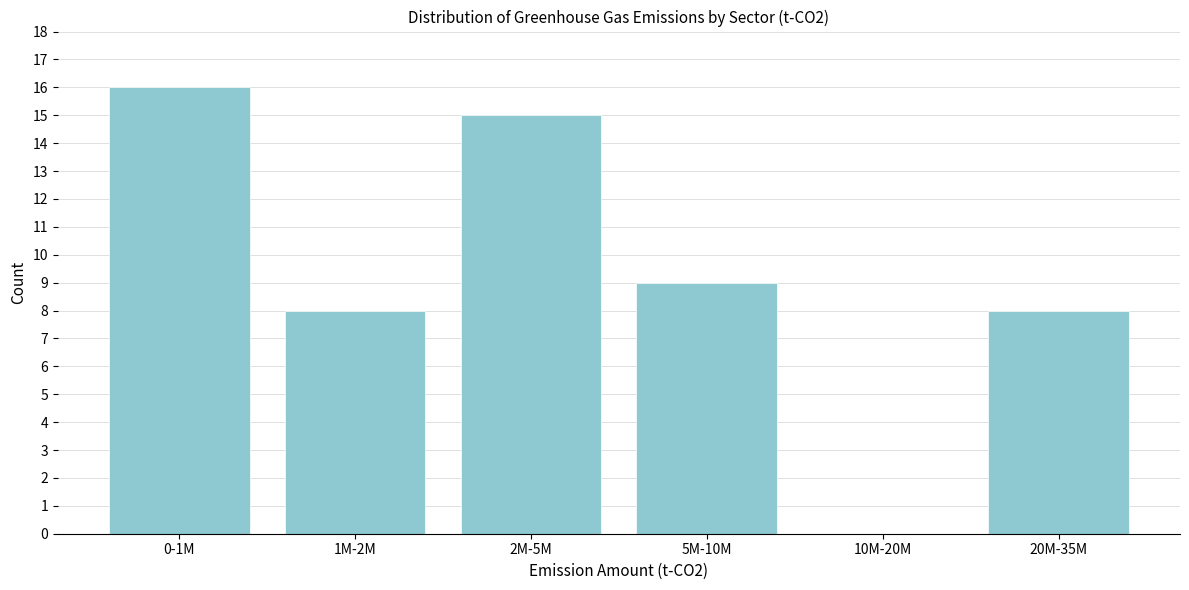

Reading right to left, transcribe all the data shown in this chart.

20M-35M=8	10M-20M=0	5M-10M=9	2M-5M=15	1M-2M=8	0-1M=16